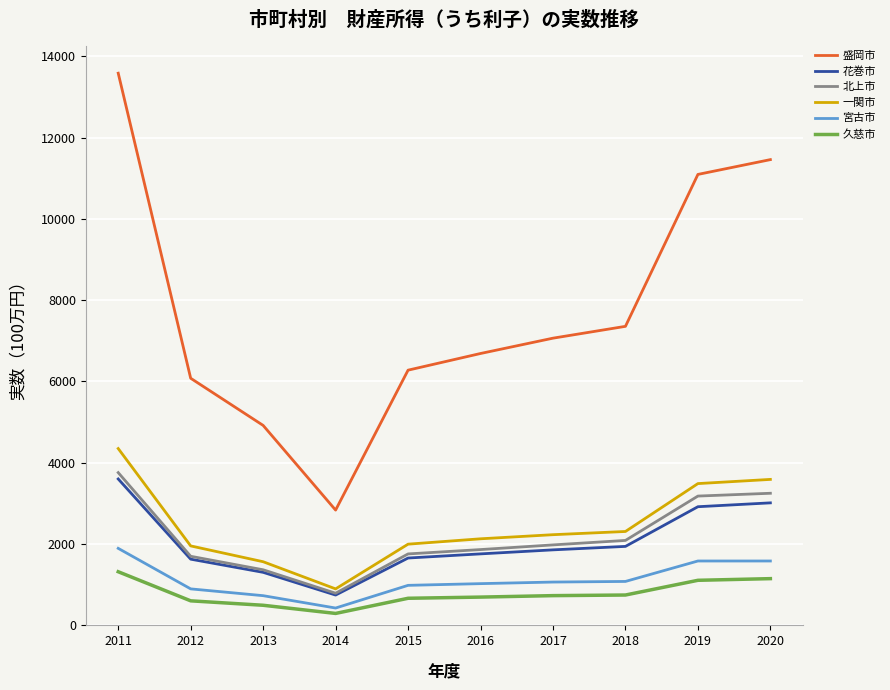

Which series has the largest total across all categories?

盛岡市